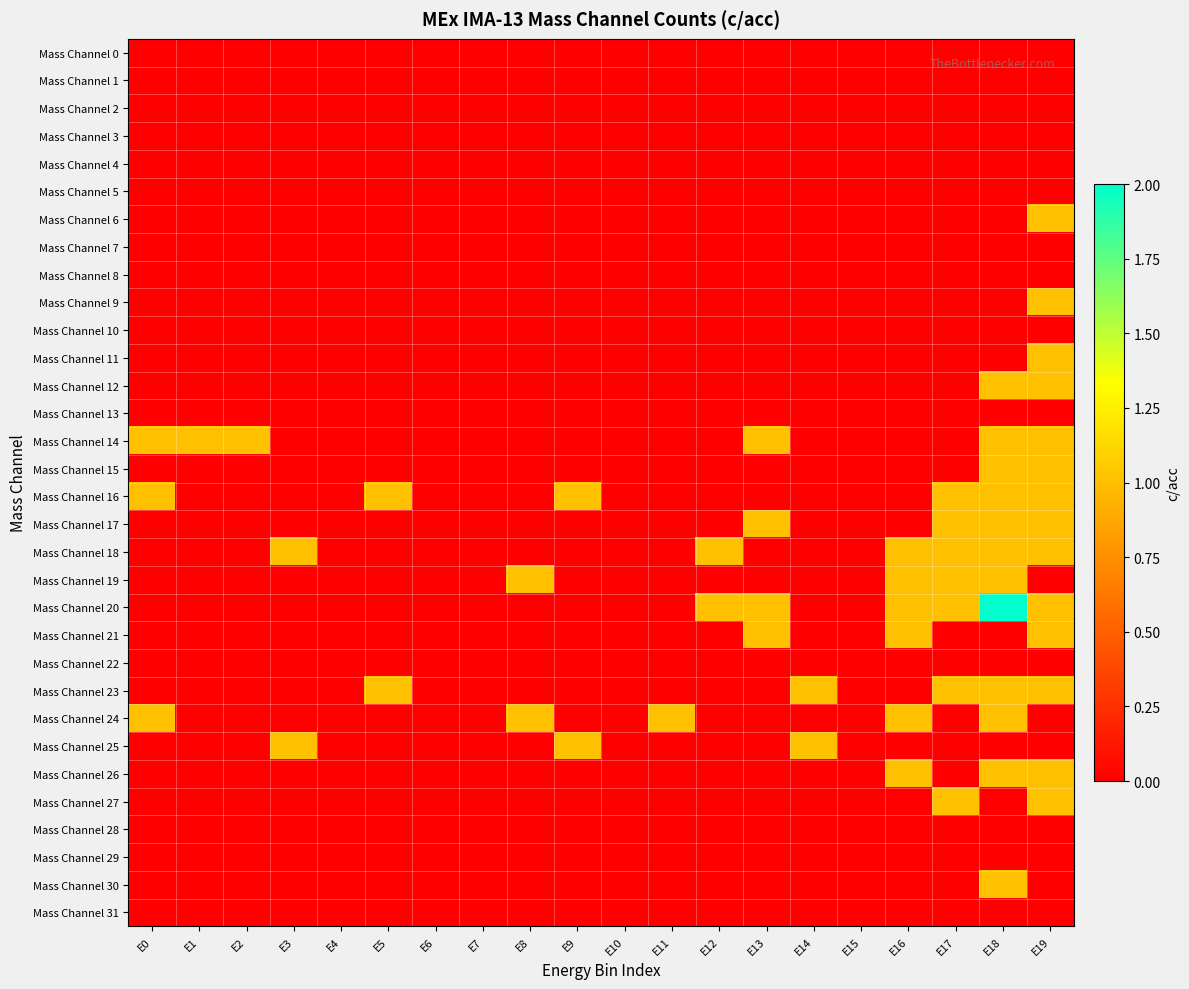

Between E4 and E2, which is larger?

E4